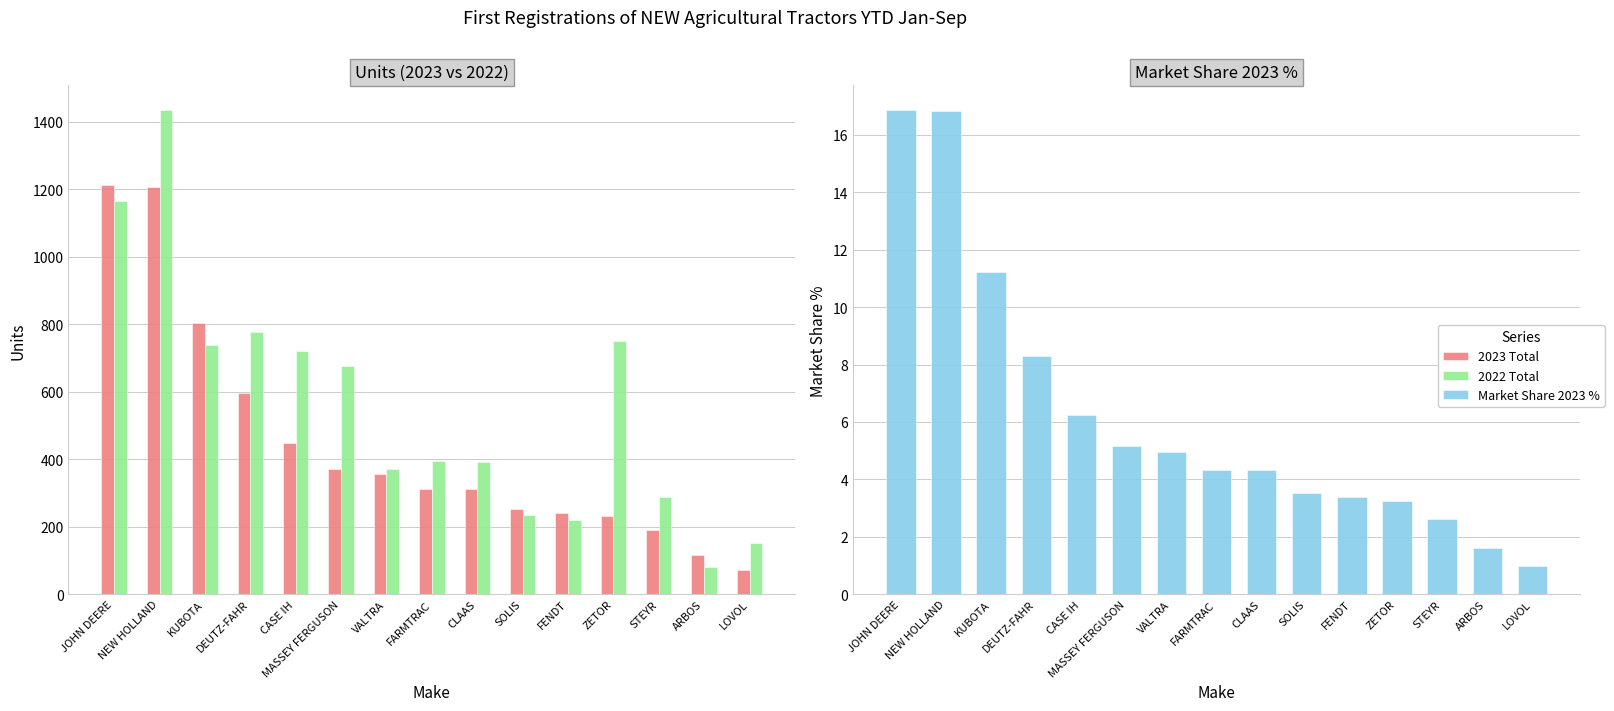

What is the value of the Market Share 2023 % bar at the 3rd from the left?

11.2